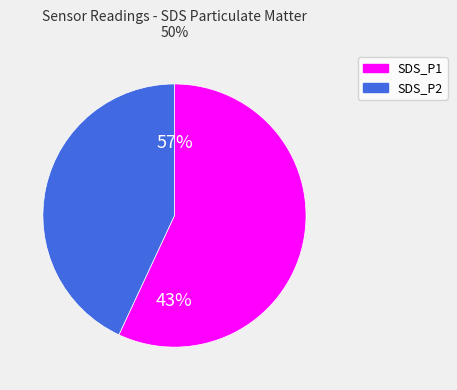

To the nearest percent, what is the combined percentage of SDS_P2 and SDS_P1?

100%